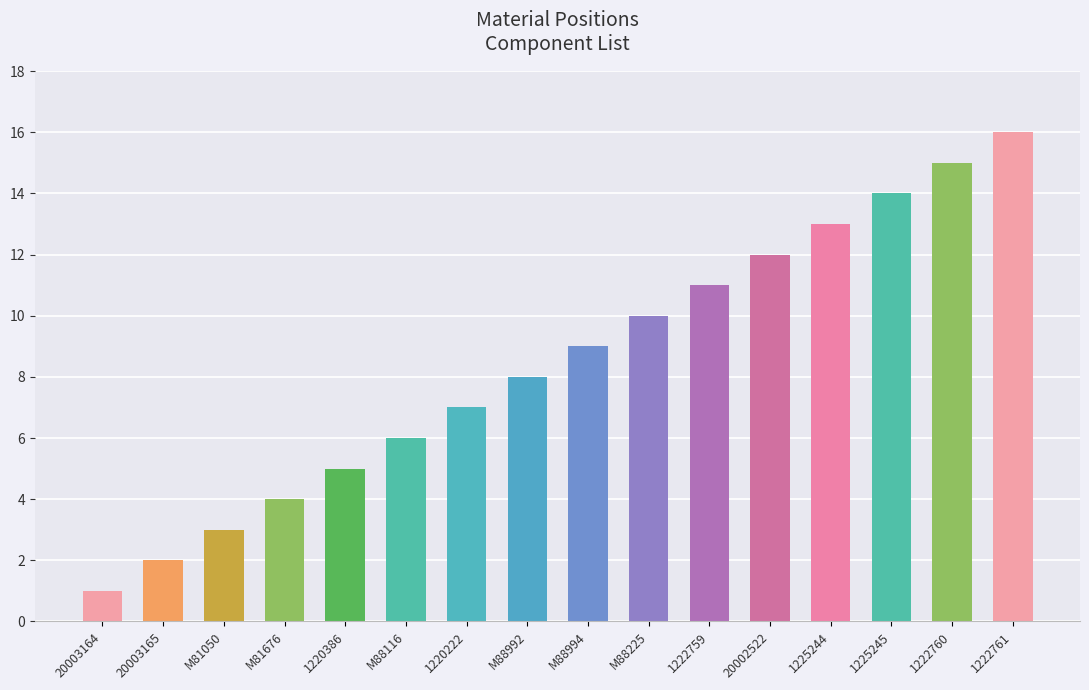

The value at 1225245 is 22. True or false?

False